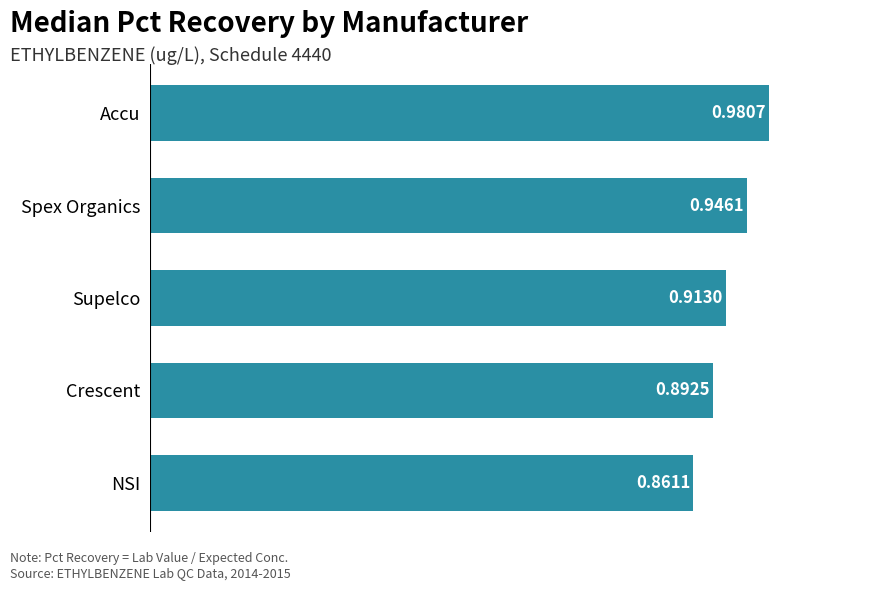

At which category does the chart reach its minimum across all series?

NSI